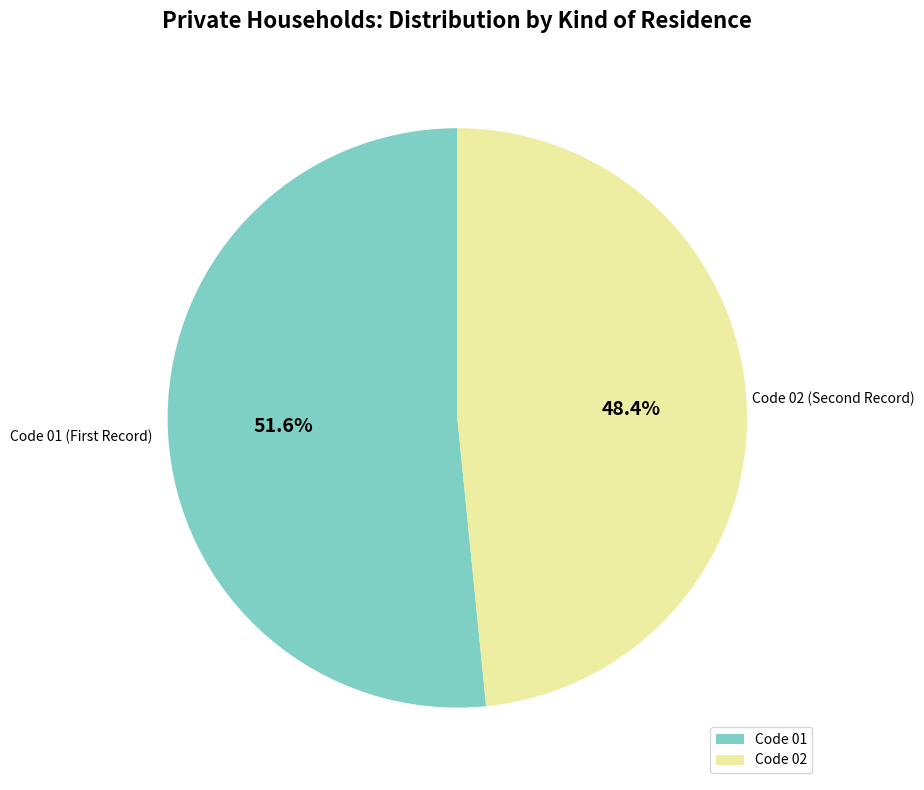

Combined, do Code 02 and Code 01 account for over 50%?

Yes